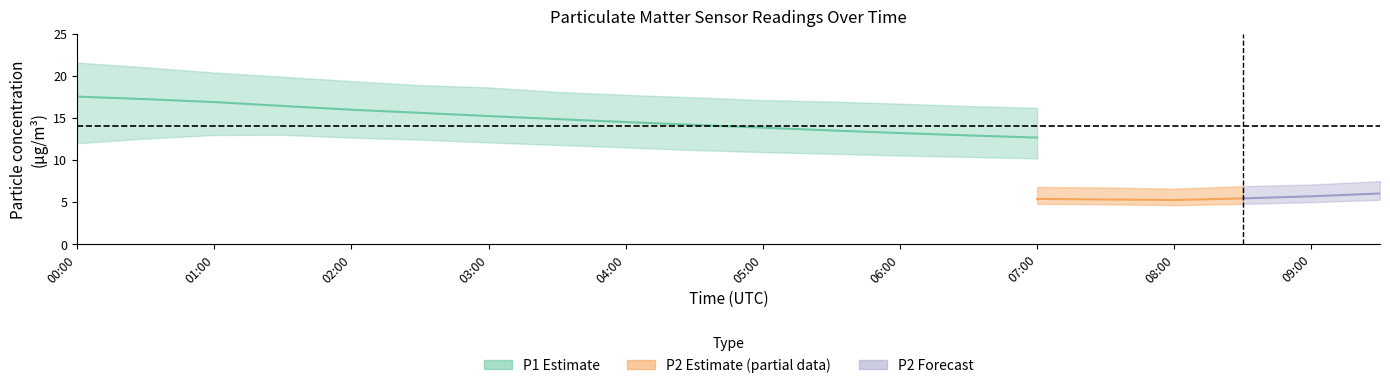

How many data points in P2_upper are less than 7?

6